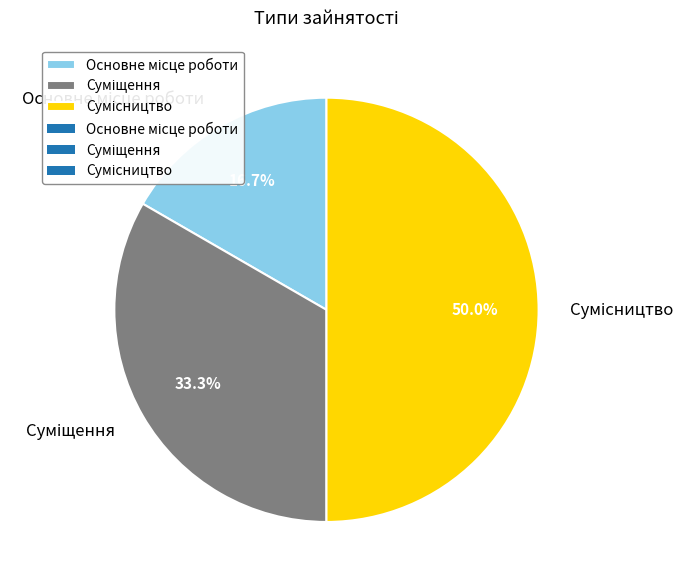

How many segments does this pie chart have?

3